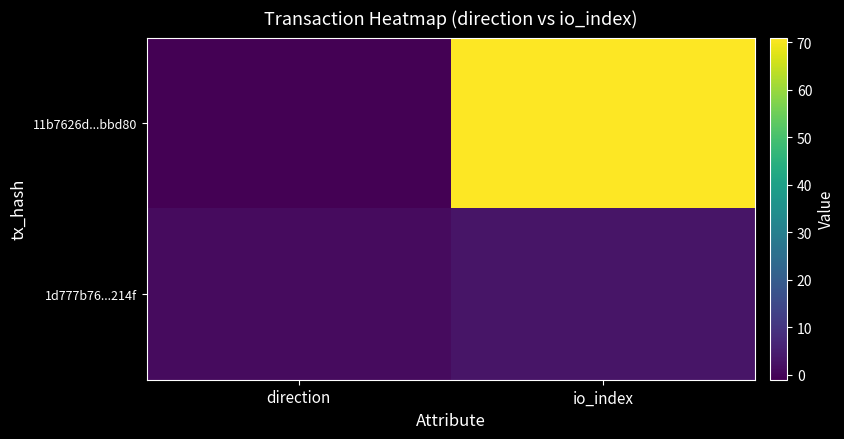

Which category has the lowest value across all series?

direction